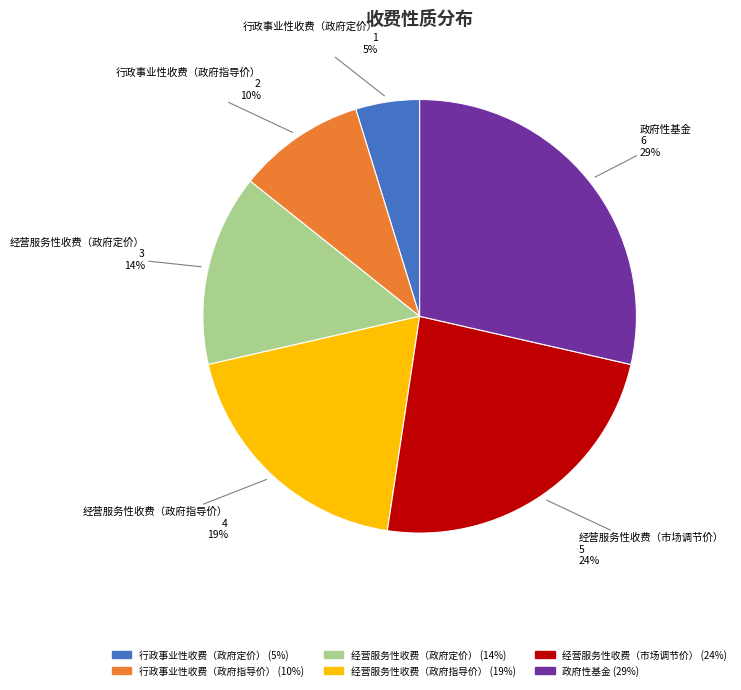

What is the smallest slice in the pie chart?

行政事业性收费（政府定价）